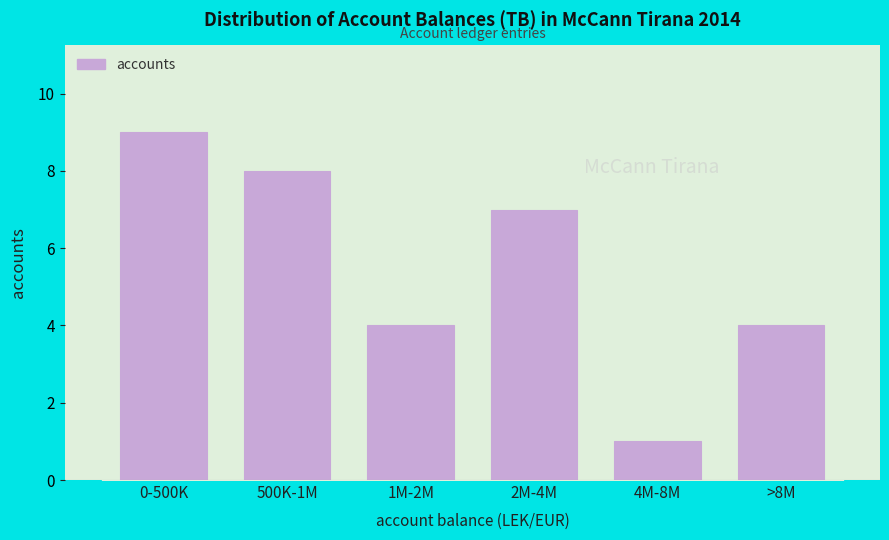

Reading right to left, extract all data points from this chart.

>8M=4	4M-8M=1	2M-4M=7	1M-2M=4	500K-1M=8	0-500K=9